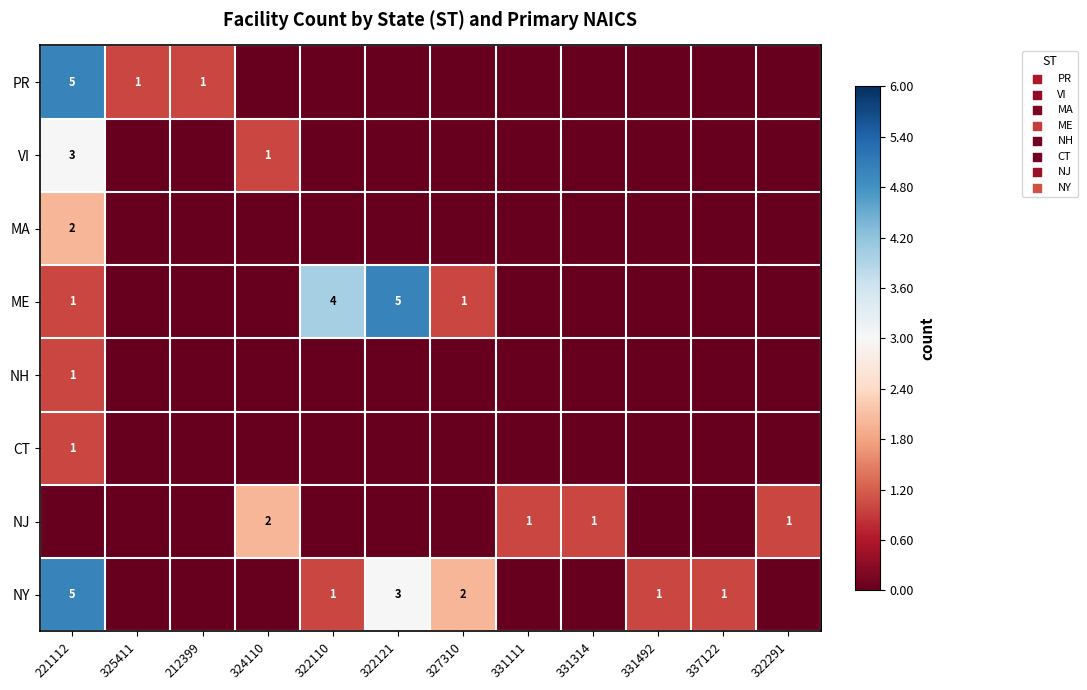

The value of NJ at 331314 is 1. True or false?

True